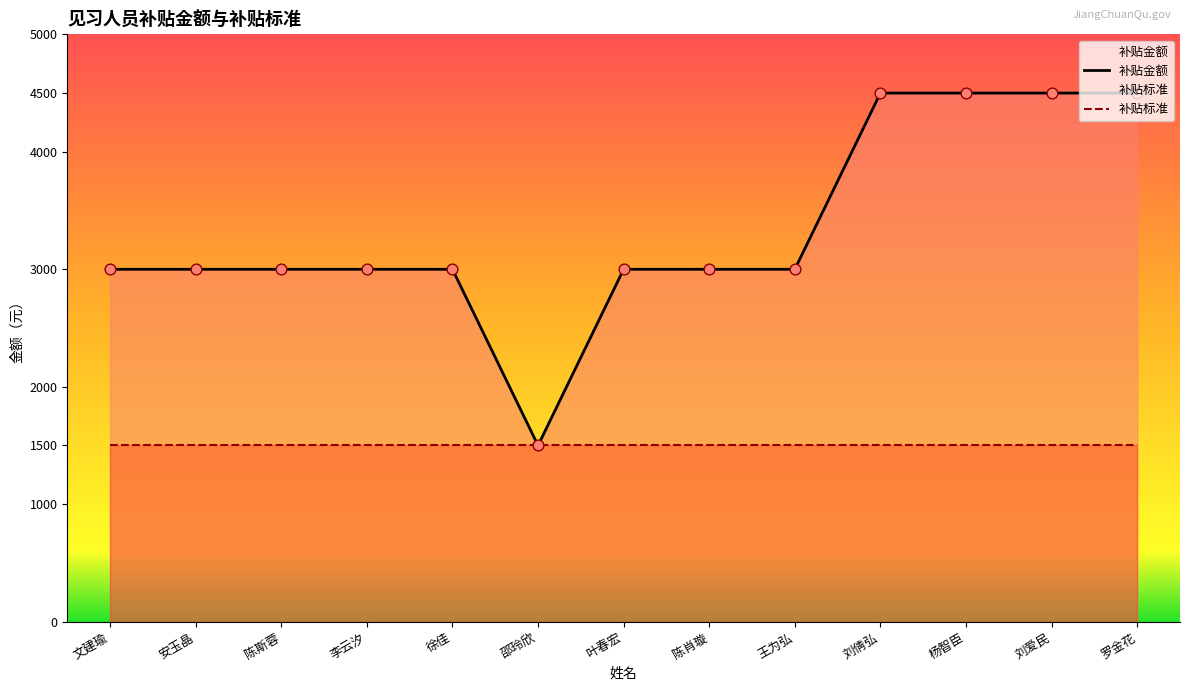

What is the ratio of the value at 罗金花 to the value at 陈斯蓉?

1.5